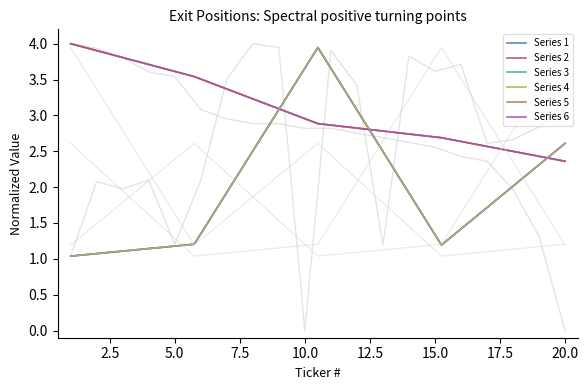

True or false: Series 1 has a value of 2.6 at 20.0.

True